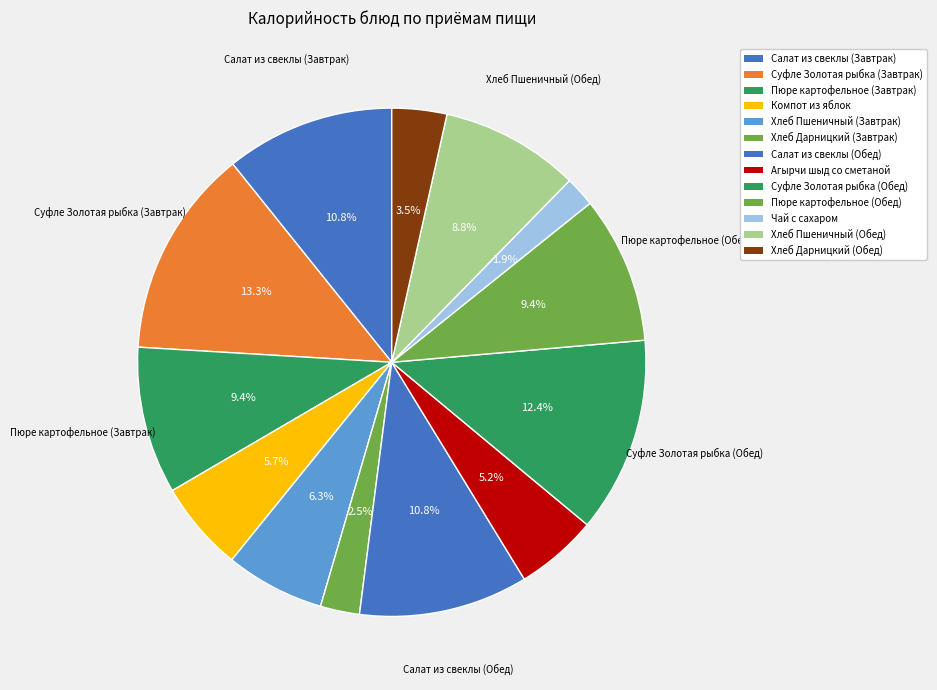

What percentage do Суфле Золотая рыбка (Обед) and Салат из свеклы (Обед) together represent?

23.2%